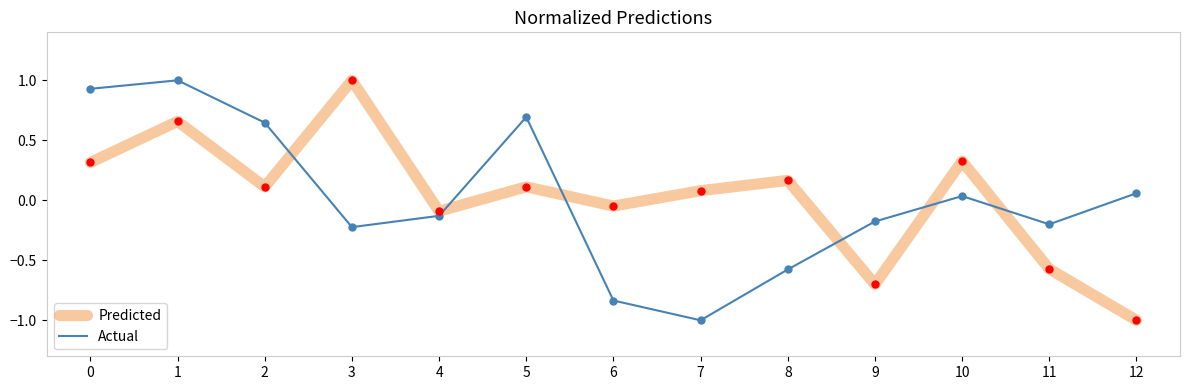

At which category is the sum across all series the highest?

1